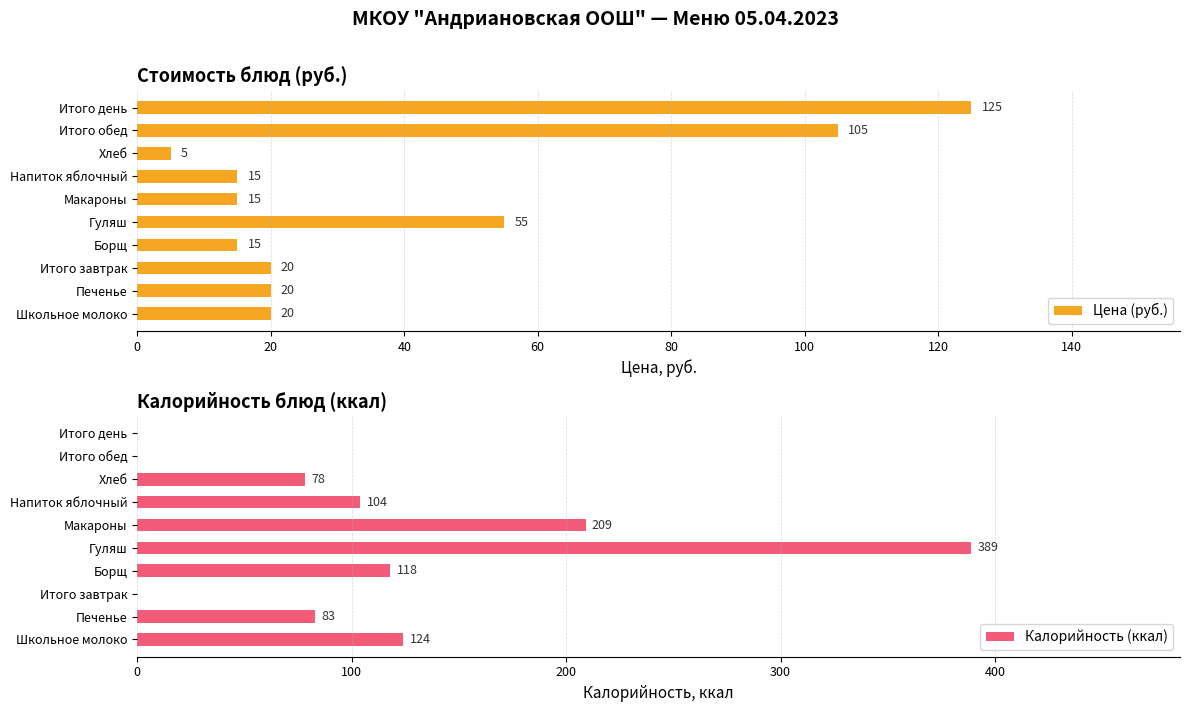

The value of Цена (руб.) at Макароны is 22. True or false?

False